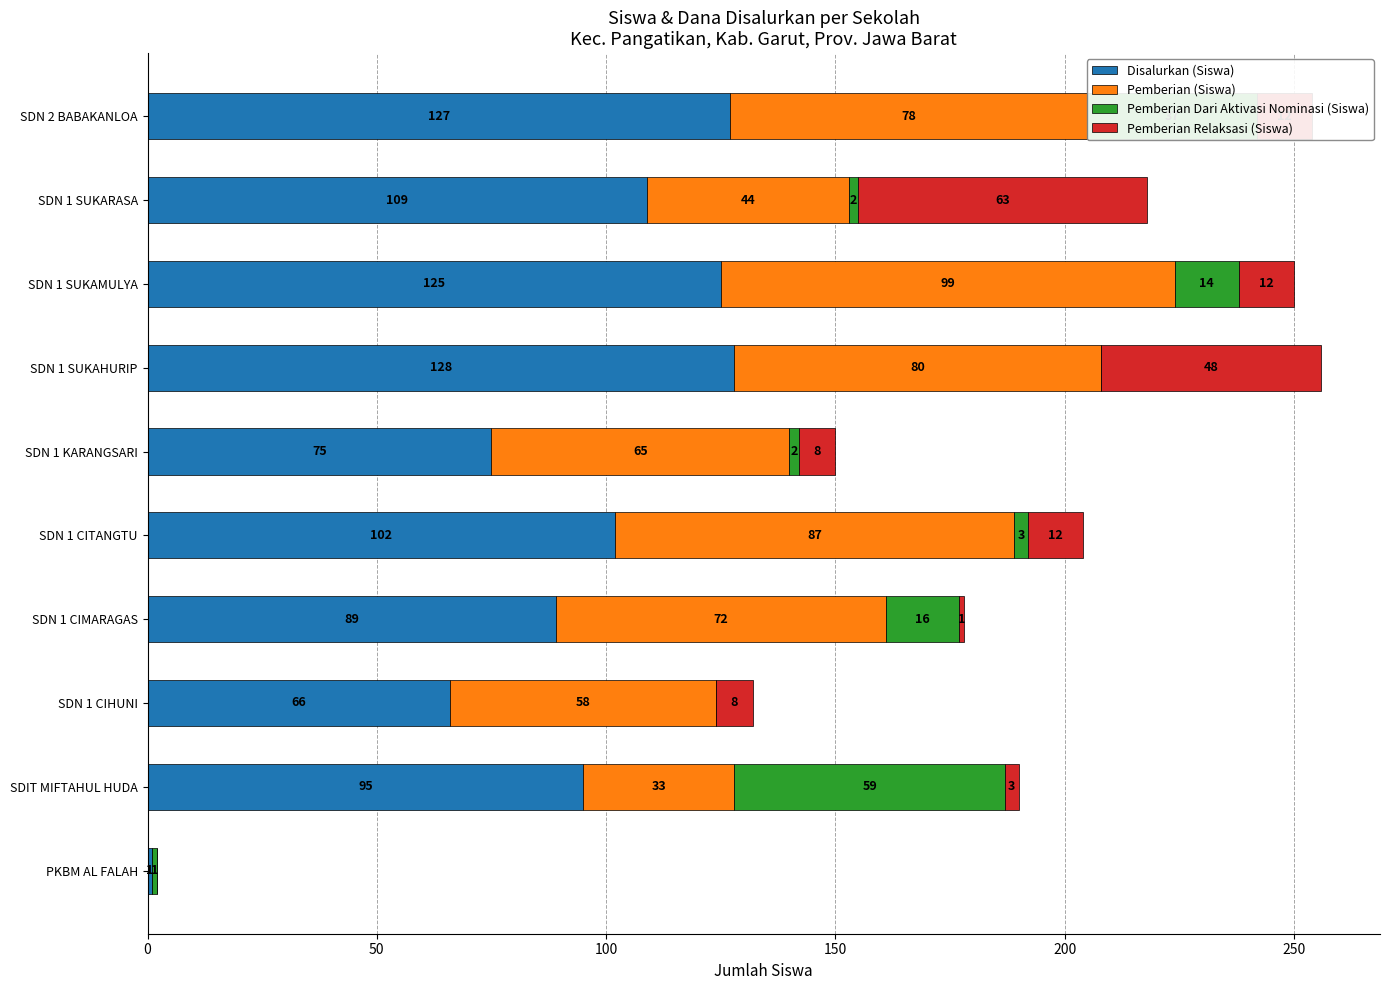

At which category is the sum across all series the highest?

SDN 1 SUKAHURIP